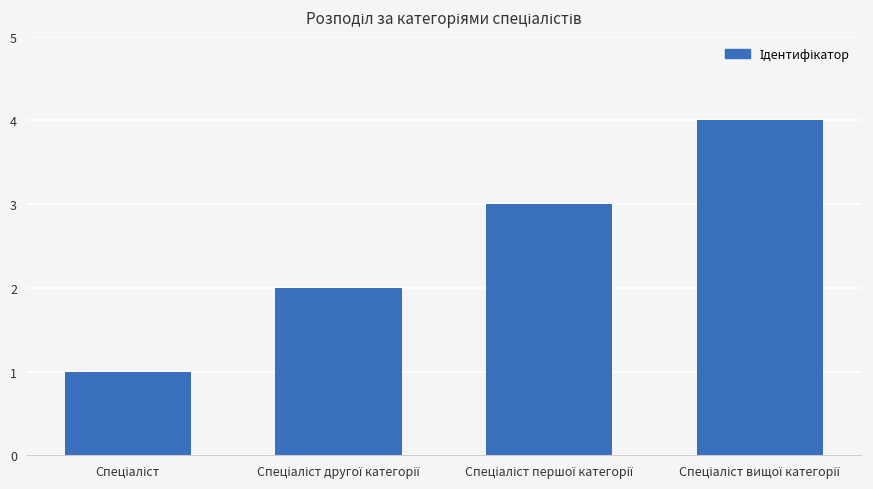

What is the maximum value shown in the chart?

4